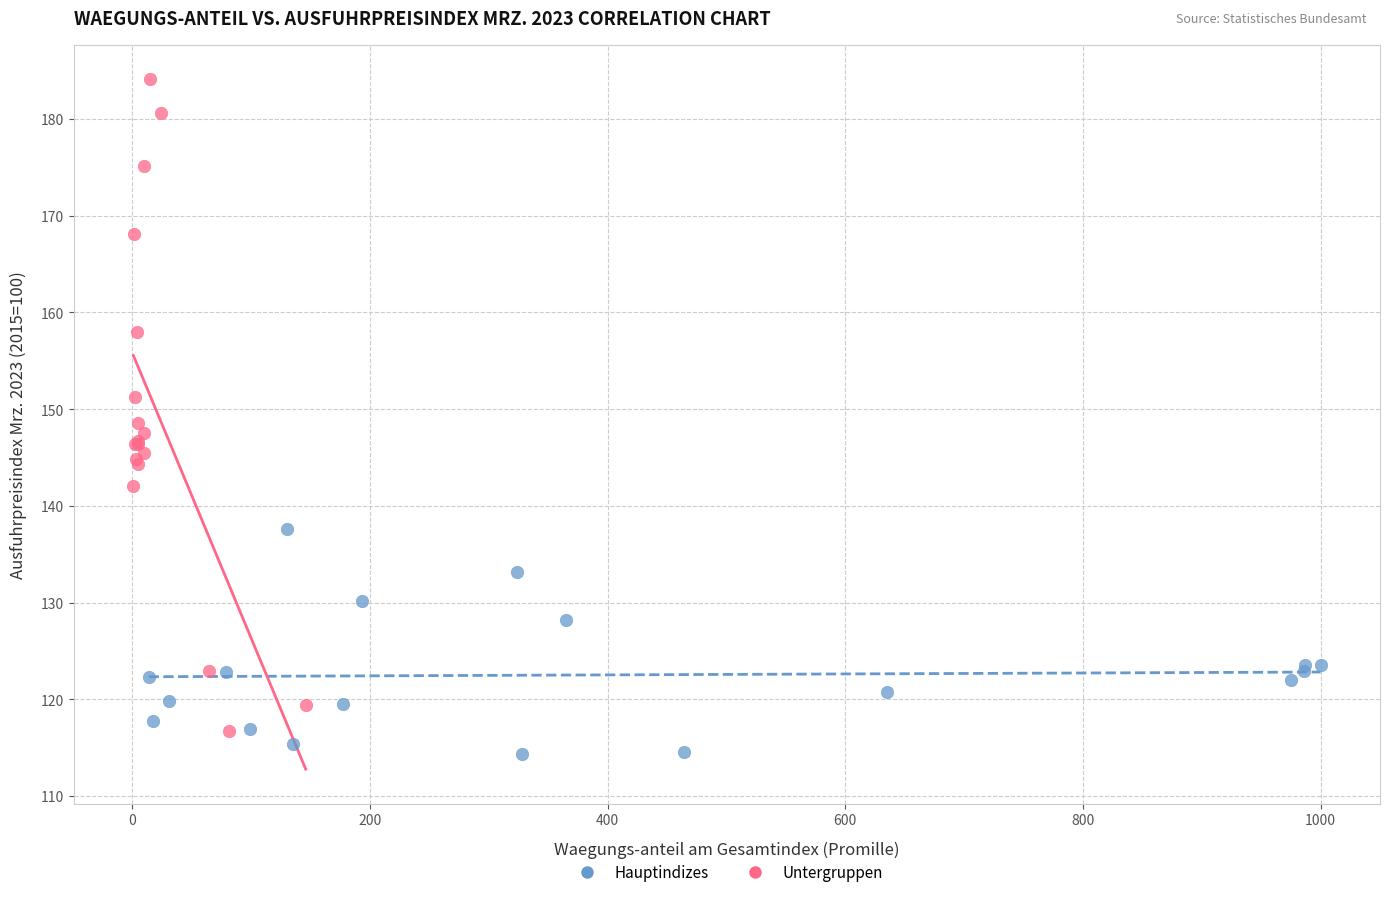

Which series has the widest spread of Y values?

Untergruppen